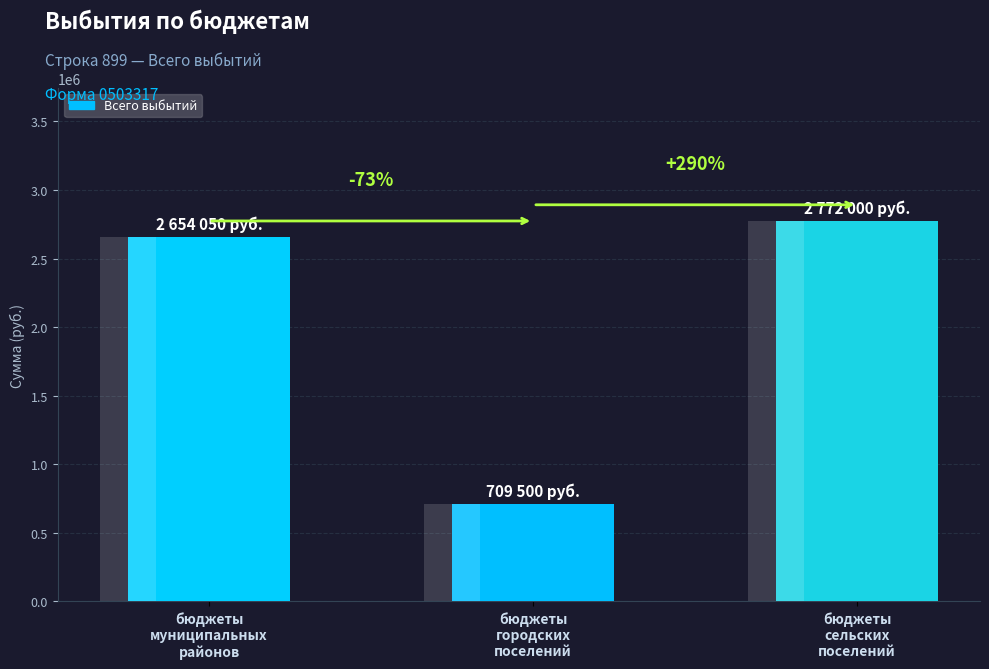

Approximately how many times larger is the value at бюджеты
муниципальных
районов compared to бюджеты
сельских
поселений?

1.0